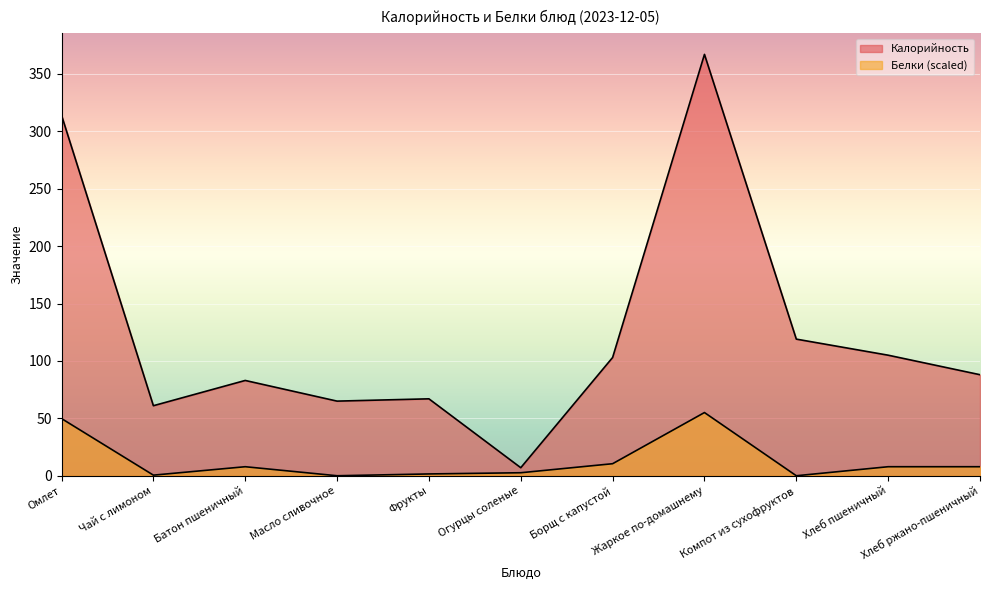

Between Жаркое по-домашнему and Омлет, which is larger?

Жаркое по-домашнему